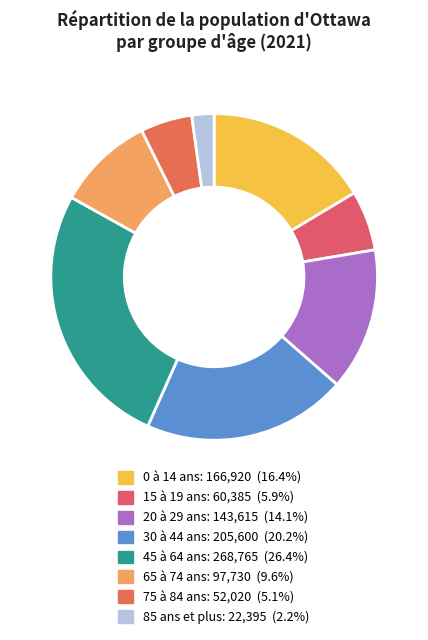

Does 85 ans et plus represent more than half of the total?

No